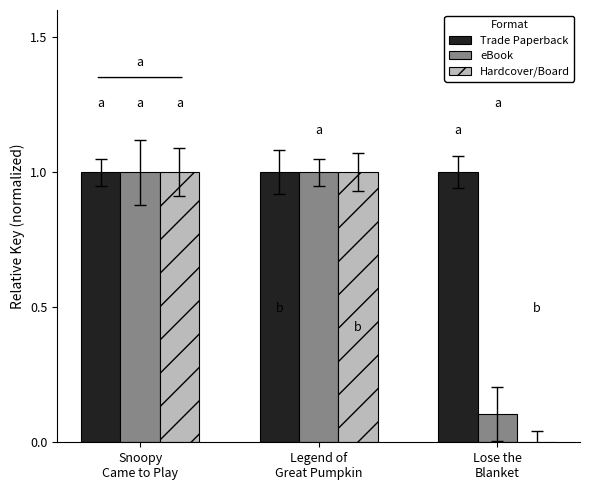

Are the bars grouped side by side (vs. stacked)?

Yes